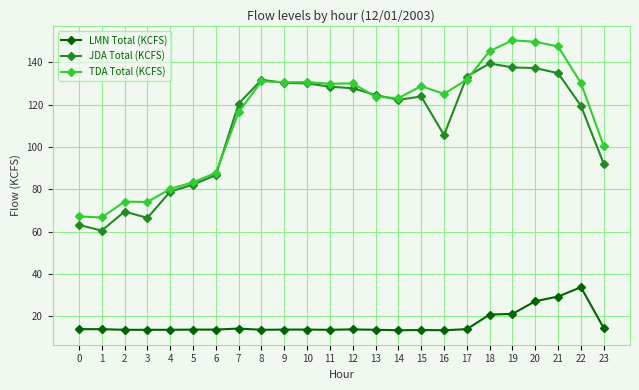

At 3, list the series in order from smallest to largest.

LMN Total (KCFS), JDA Total (KCFS), TDA Total (KCFS)